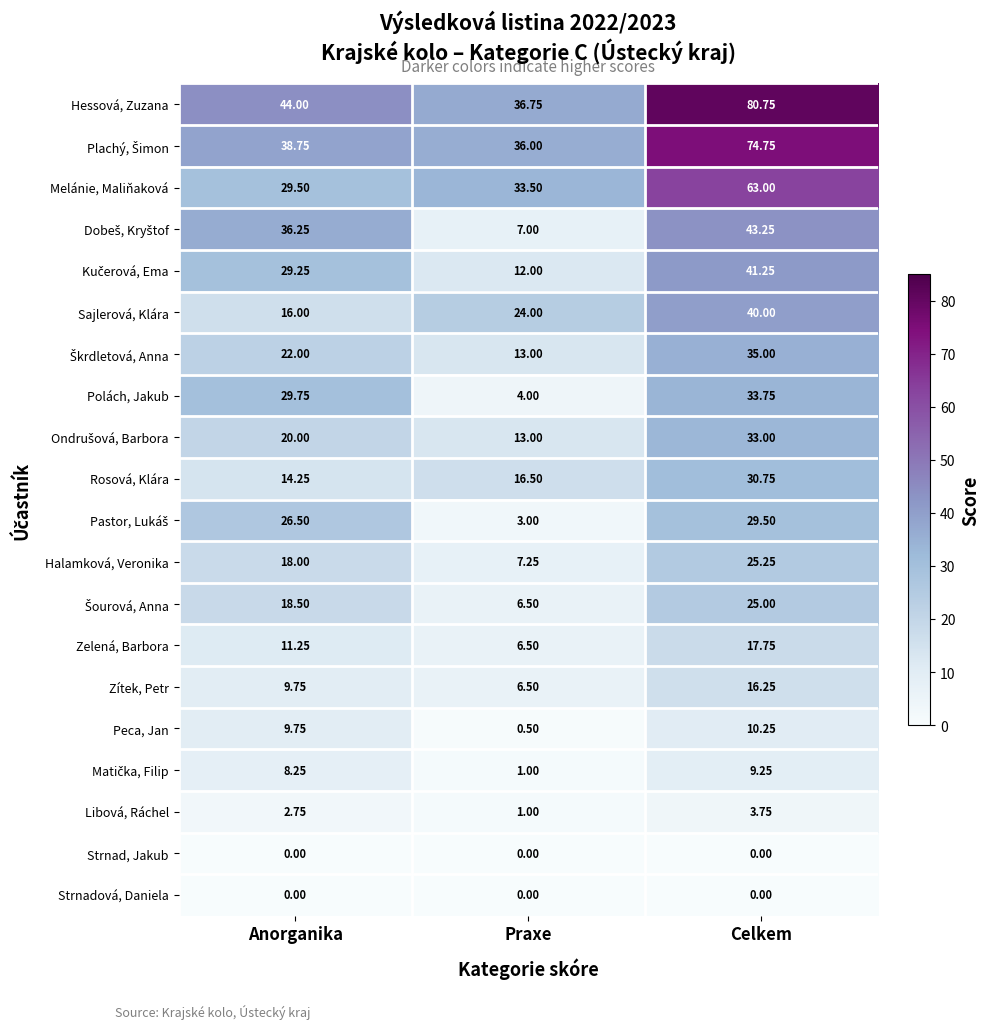

Where is Libová, Ráchel nearest to the value 2?

Anorganika